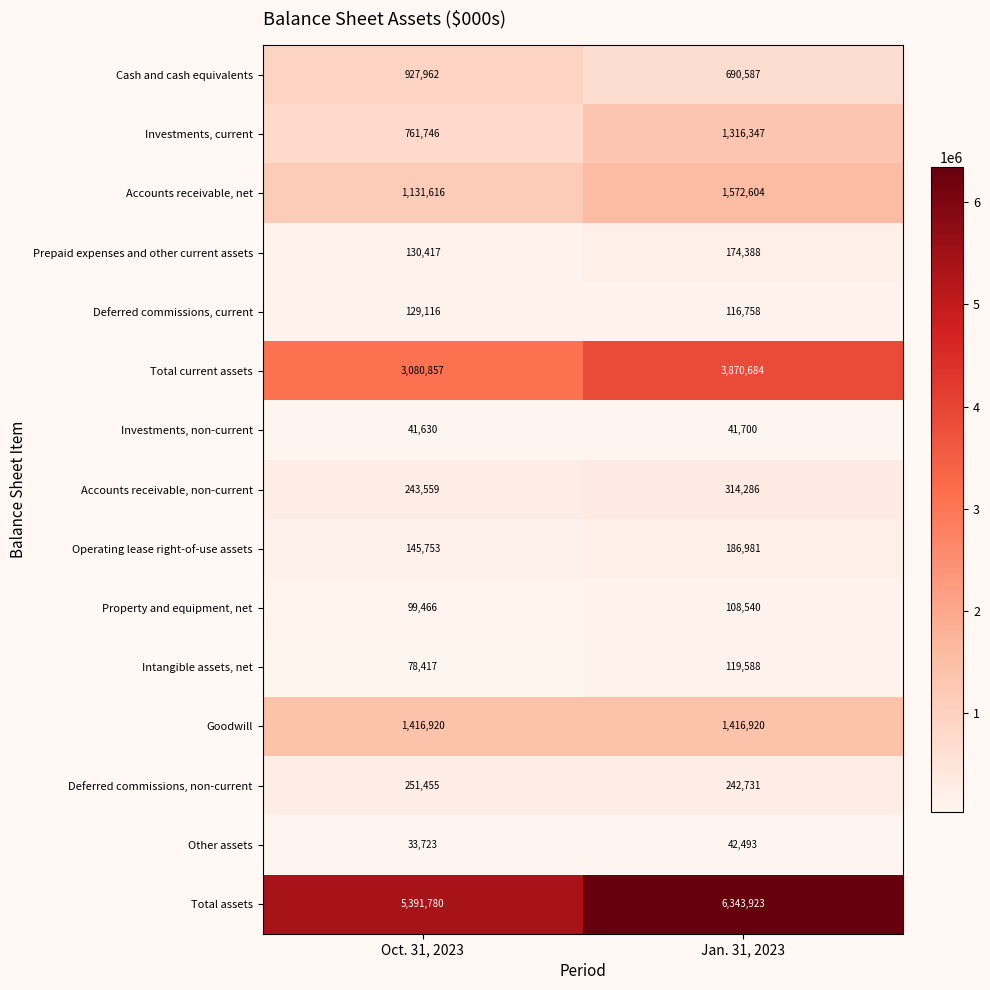

Which label corresponds to the largest value in the chart?

Jan. 31, 2023